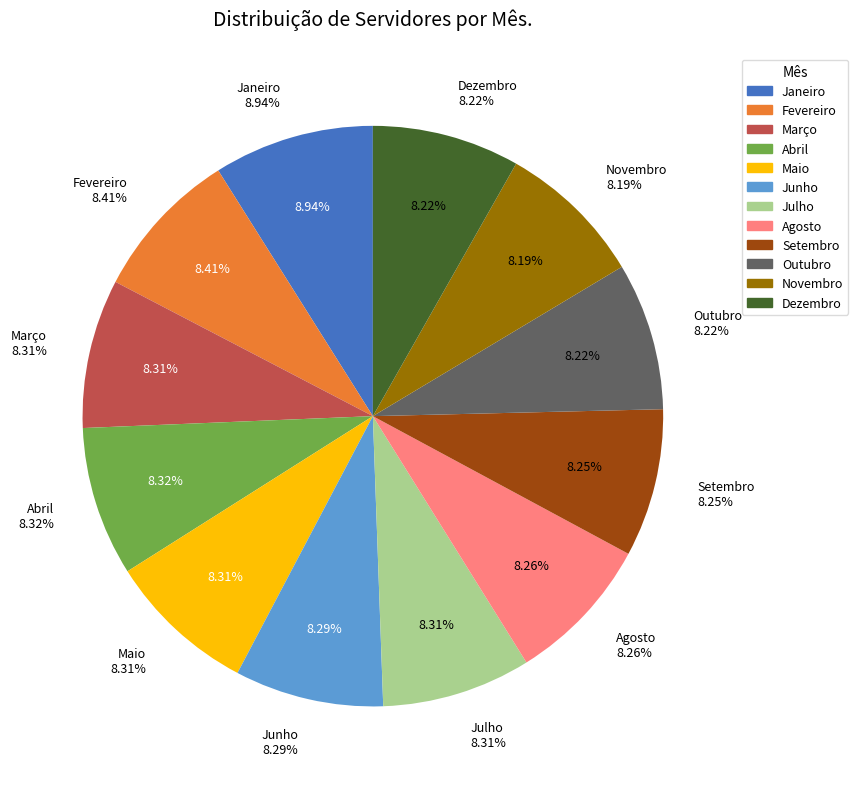

Which slice is the largest?

Janeiro